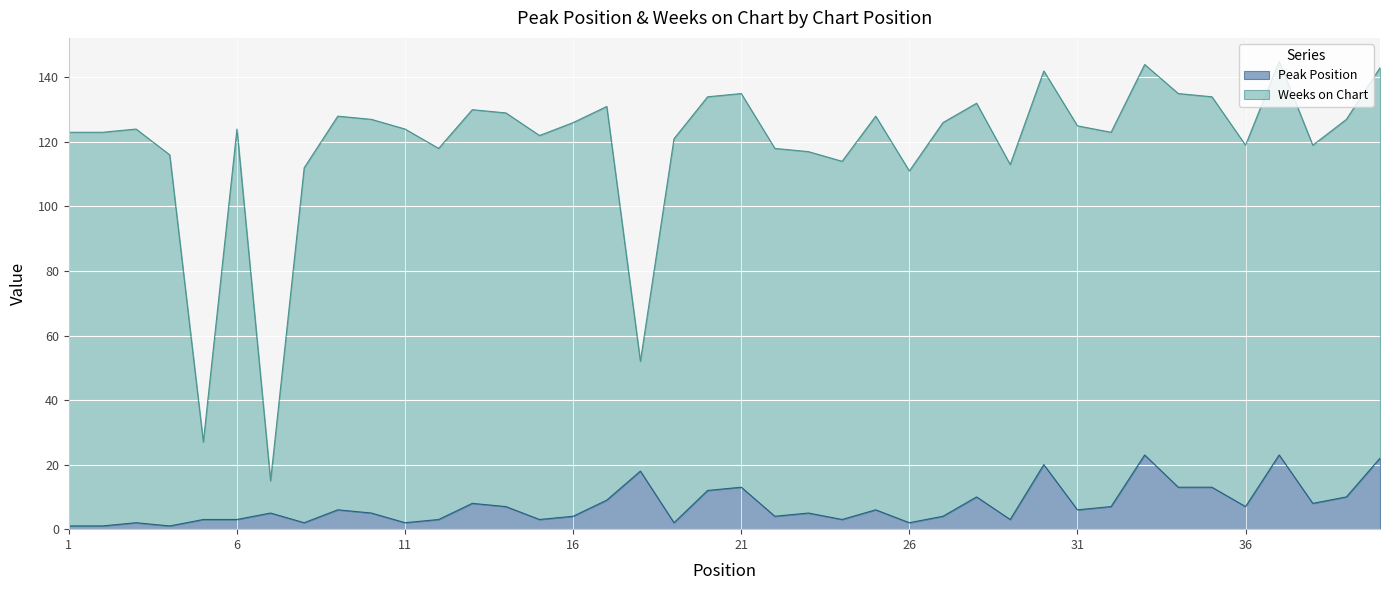

What is the value of the 9th point from the left?

6